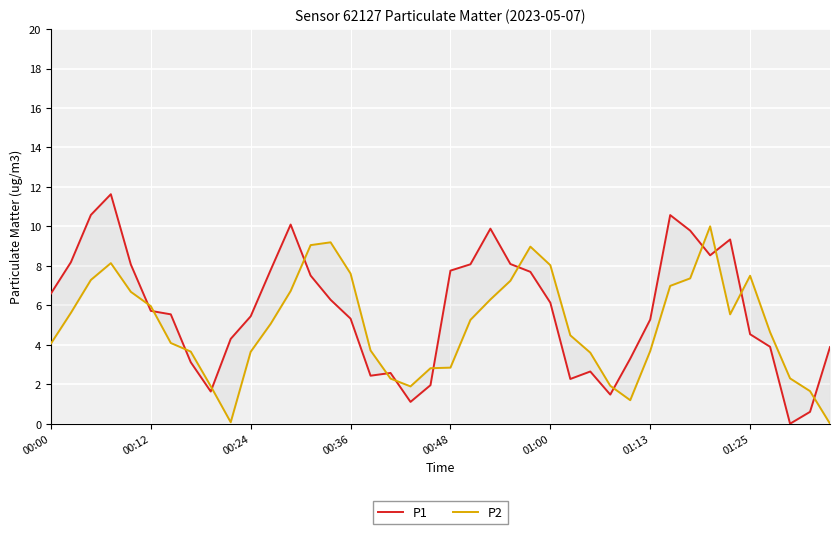

The P1 series shows 5.5 at 01:13. True or false?

True